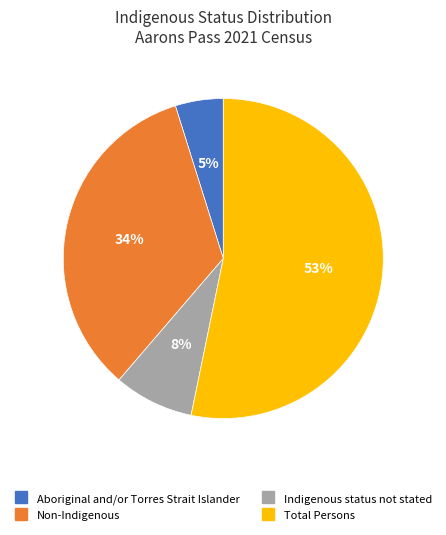

To the nearest percent, what portion does Aboriginal and/or Torres Strait Islander represent?

5%